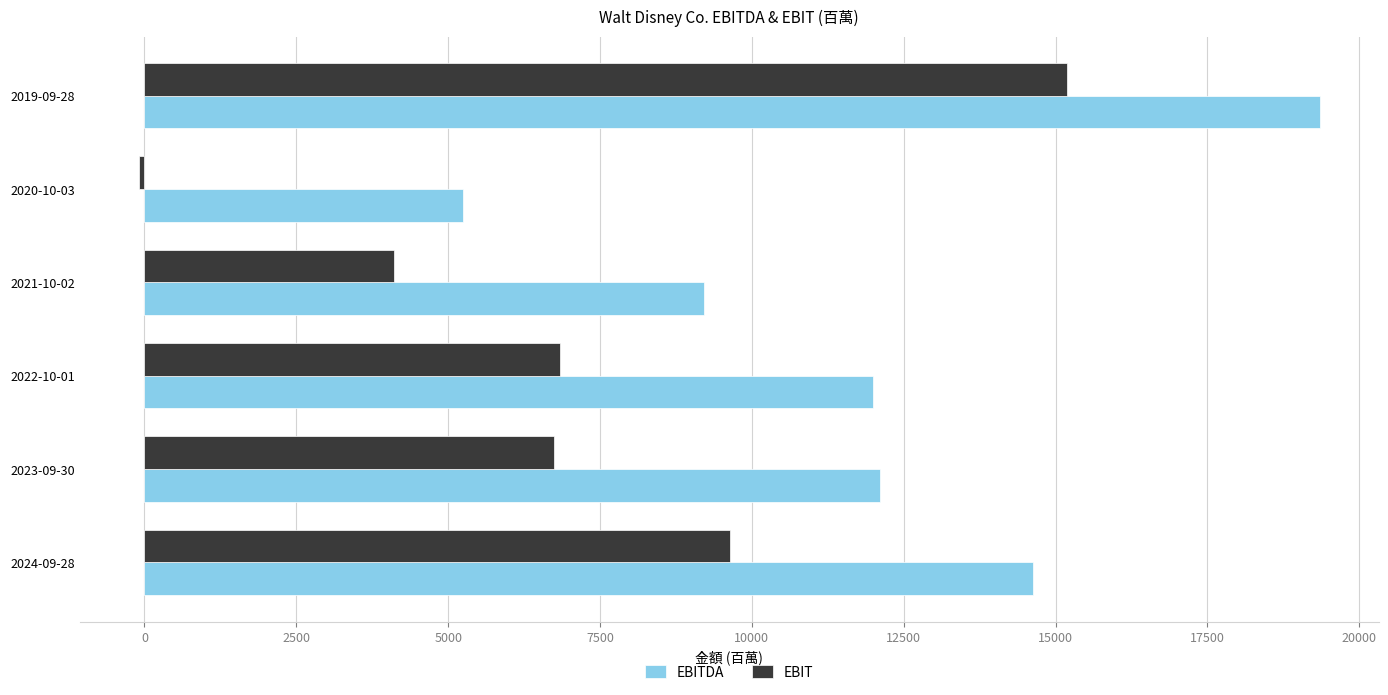

Which label corresponds to the largest value in the chart?

2019-09-28